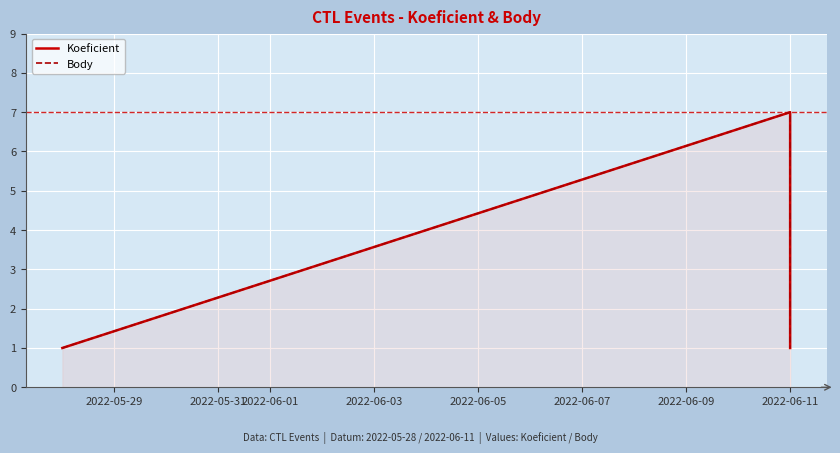

True or false: Koeficient has a value of 4 at 2022-06-11.

False